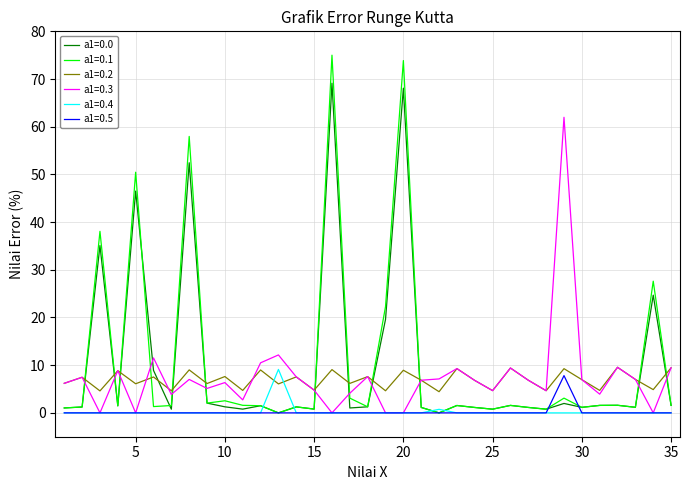

True or false: a1=0.0 and a1=0.2 cross at least once.

True